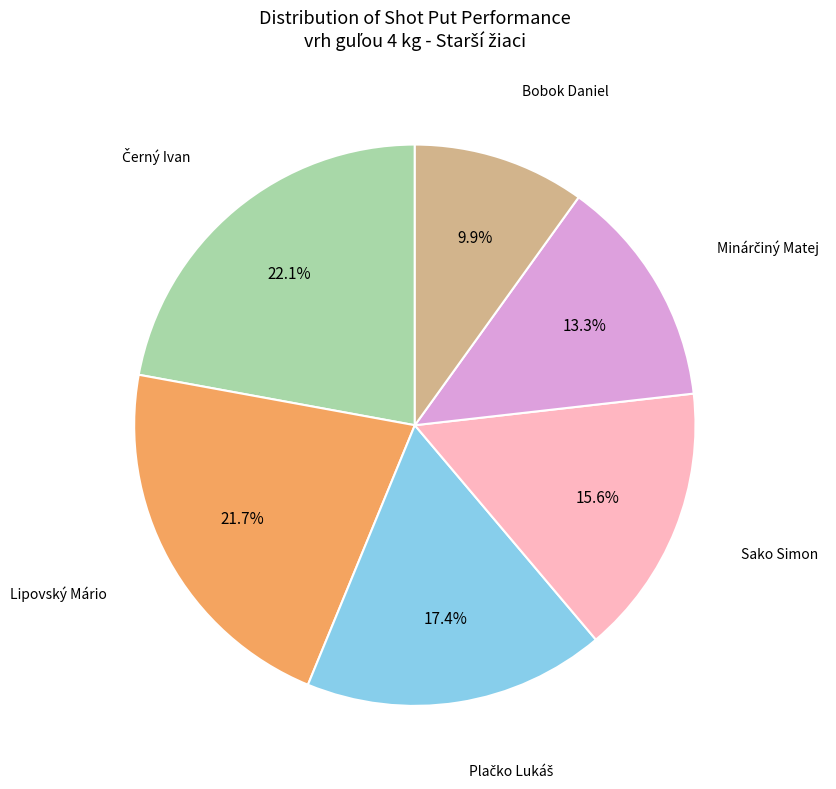

Does any single category account for the majority?

No